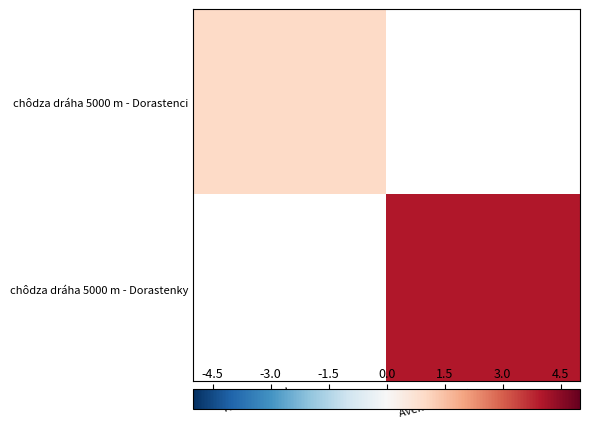

Rank the series at Kováč Daniel from highest to lowest value.

chôdza dráha 5000 m - Dorastenci, chôdza dráha 5000 m - Dorastenky